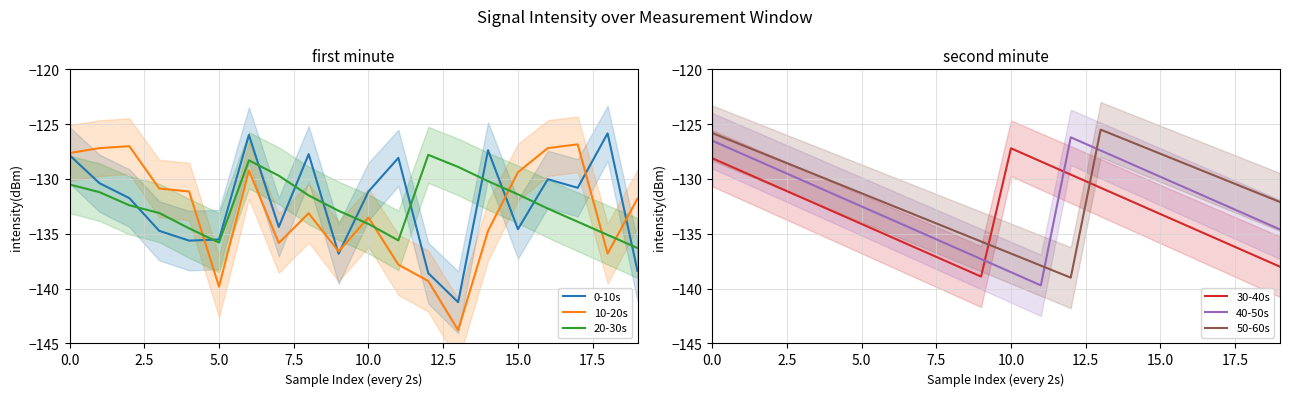

What is the difference between the highest and lowest values at 15?

6.9